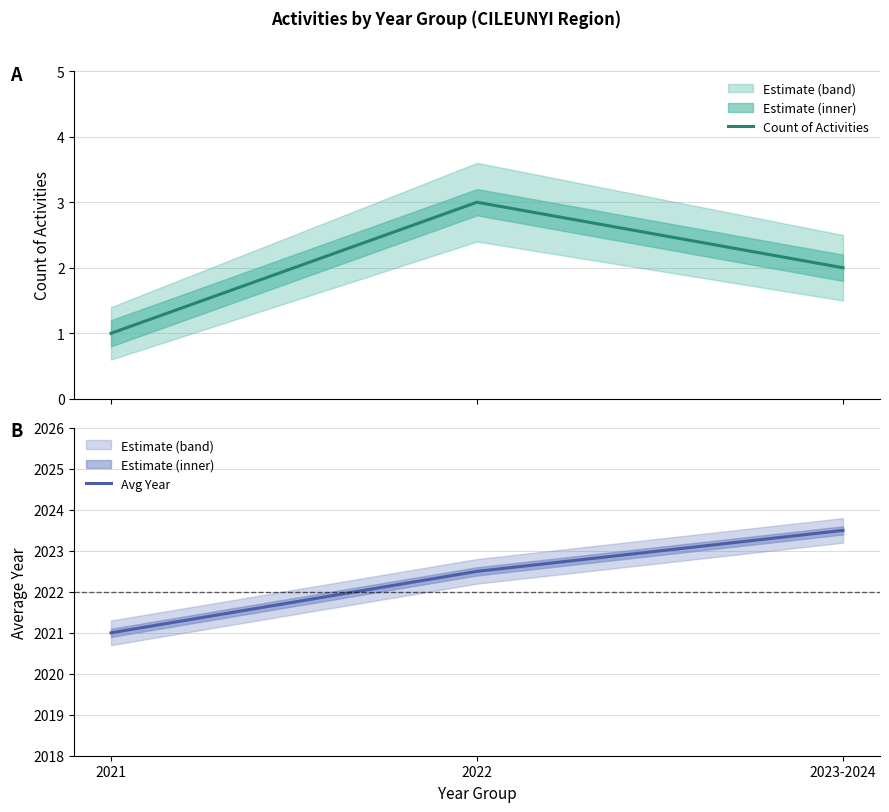

Between 2021 and 2023-2024, which series saw the biggest shift?

Avg Year